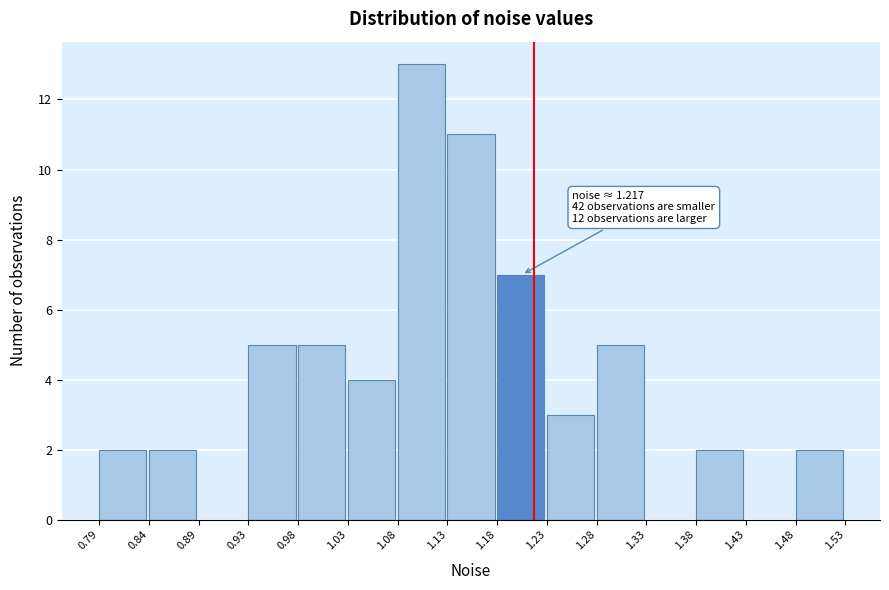

Over which range of the x-axis is the bar tallest?

1.08 to 1.13